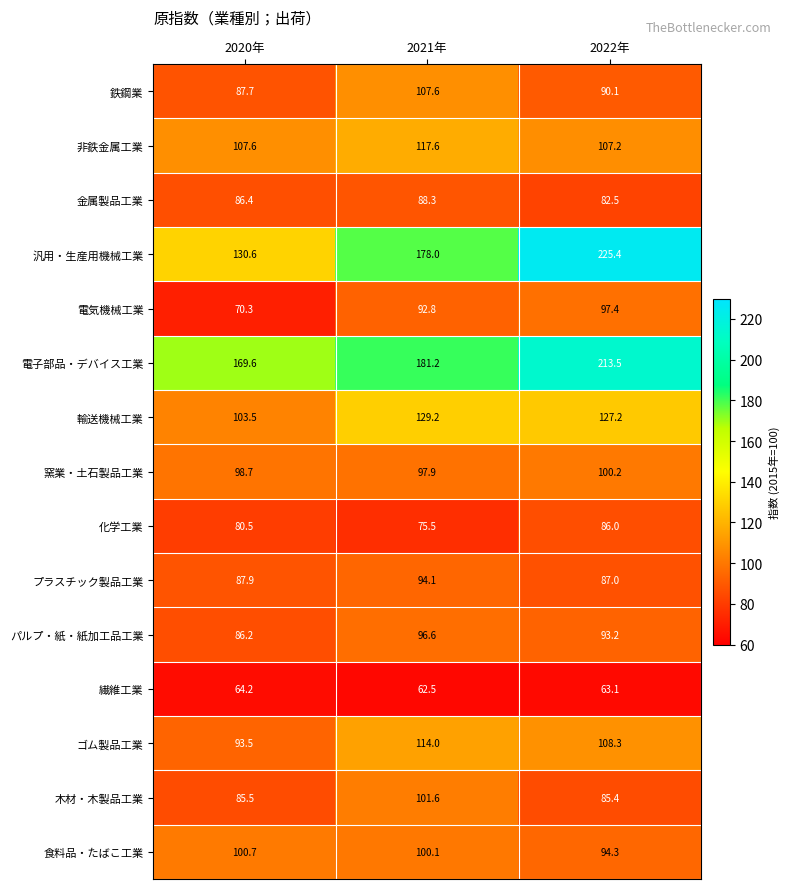

Where is ゴム製品工業 nearest to the value 103?

2022年